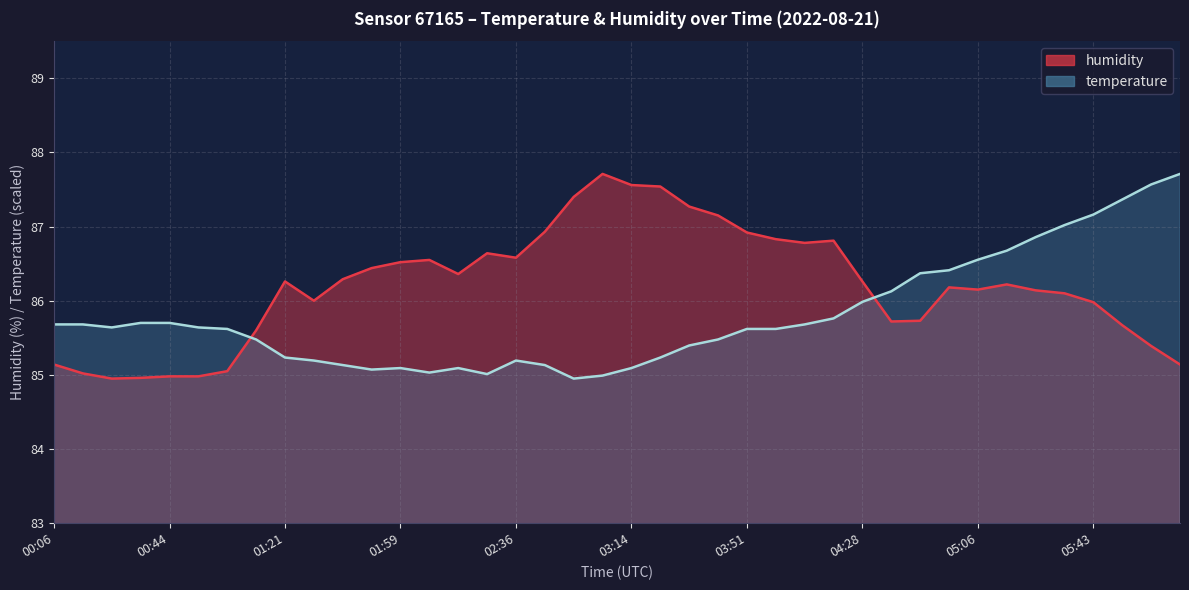

Reading left to right, transcribe all the data shown in this chart.

temperature: 00:06=85.7	00:16=85.7	00:25=85.6	00:34=85.7	00:44=85.7	00:53=85.6	01:03=85.6	01:12=85.5	01:21=85.2	01:31=85.2	01:40=85.1	01:49=85.1	01:59=85.1	02:08=85.0	02:17=85.1	02:27=85.0	02:36=85.2	02:46=85.1	02:55=85.0	03:04=85.0	03:14=85.1	03:23=85.2	03:32=85.4	03:42=85.5	03:51=85.6	04:00=85.6	04:10=85.7	04:19=85.8	04:28=86.0	04:38=86.1	04:47=86.4	04:57=86.4	05:06=86.6	05:15=86.7	05:25=86.9	05:34=87.0	05:43=87.2	05:53=87.4	06:02=87.6	06:12=87.7
humidity: 00:06=85.1	00:16=85.0	00:25=85.0	00:34=85.0	00:44=85.0	00:53=85.0	01:03=85.0	01:12=85.6	01:21=86.3	01:31=86.0	01:40=86.3	01:49=86.4	01:59=86.5	02:08=86.5	02:17=86.4	02:27=86.6	02:36=86.6	02:46=86.9	02:55=87.4	03:04=87.7	03:14=87.6	03:23=87.5	03:32=87.3	03:42=87.2	03:51=86.9	04:00=86.8	04:10=86.8	04:19=86.8	04:28=86.3	04:38=85.7	04:47=85.7	04:57=86.2	05:06=86.2	05:15=86.2	05:25=86.1	05:34=86.1	05:43=86.0	05:53=85.7	06:02=85.4	06:12=85.1